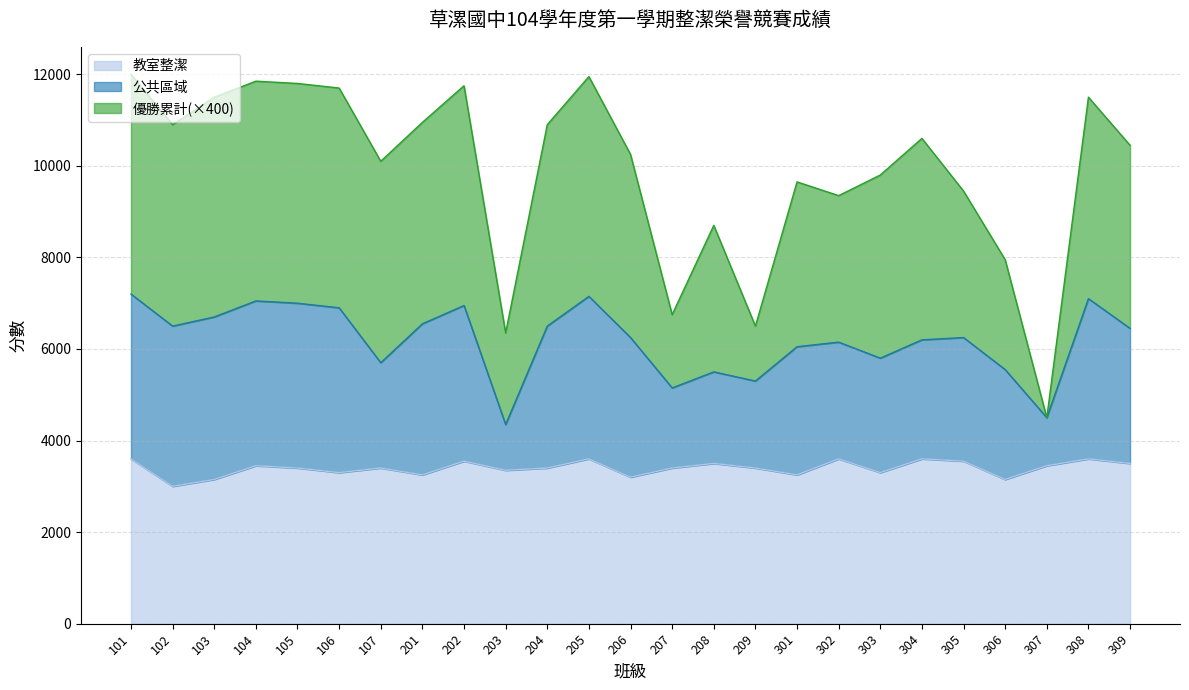

Count the number of categories in the chart.

25